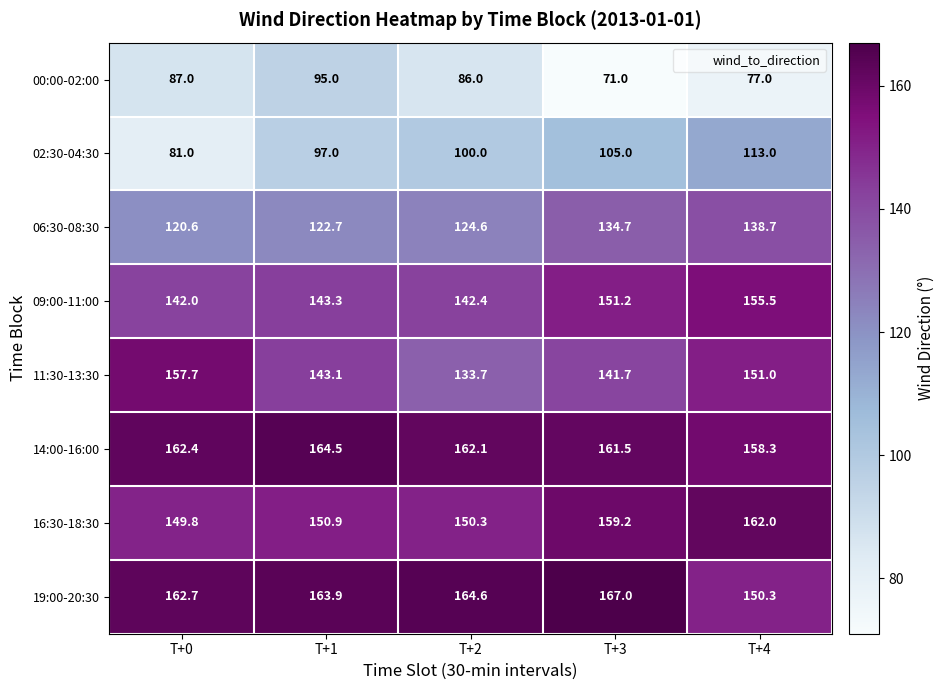

At T+1, list the series in order from largest to smallest.

14:00-16:00, 19:00-20:30, 16:30-18:30, 09:00-11:00, 11:30-13:30, 06:30-08:30, 02:30-04:30, 00:00-02:00